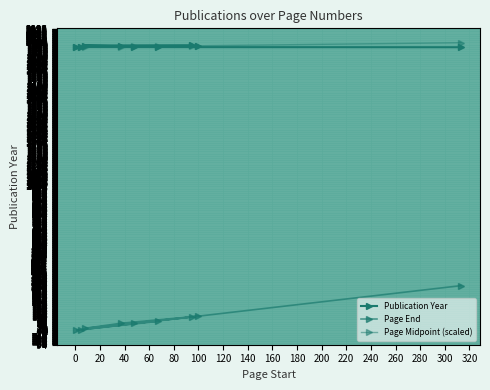

Which series has the widest spread of values?

Page End